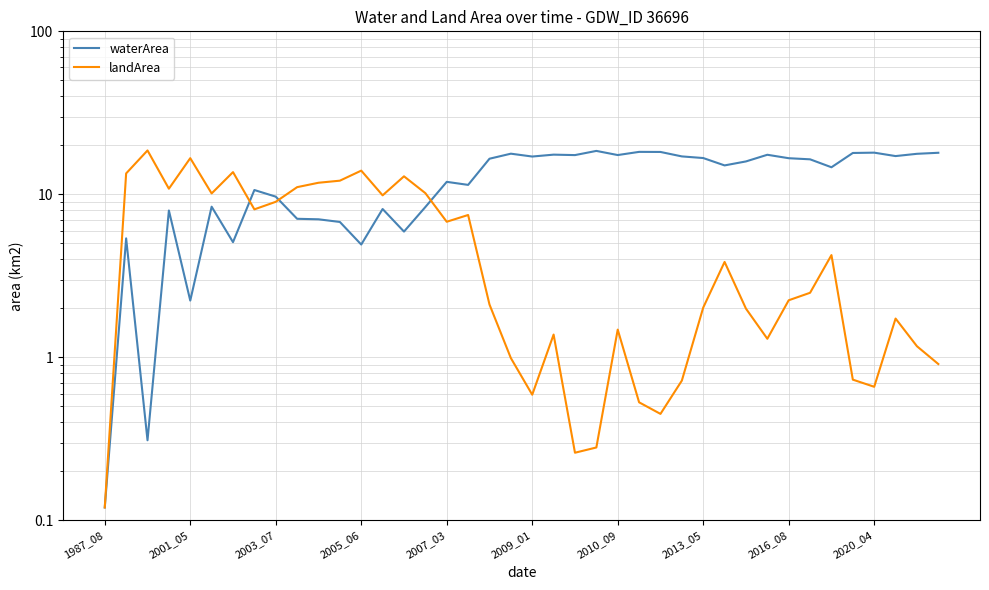

What is the difference between the highest and lowest values at 29?

11.2